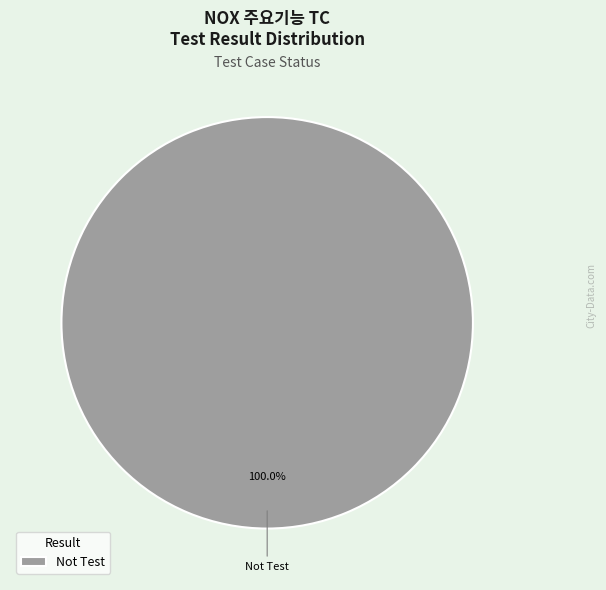

Does Not Test represent more than half of the total?

Yes